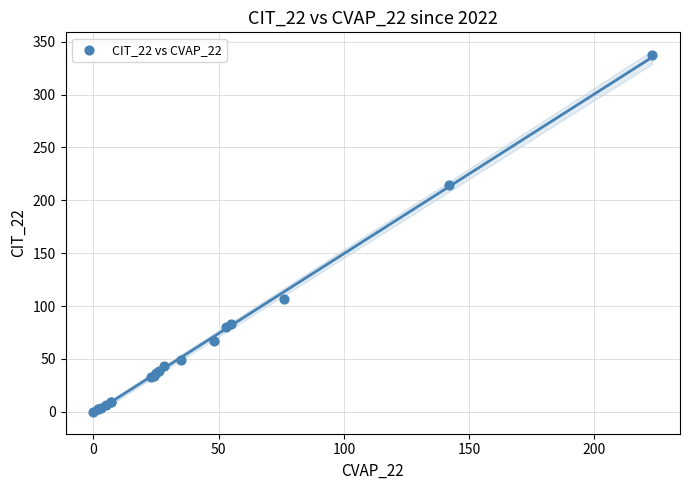

What Y value in the scatter plot is closest to 168?

214